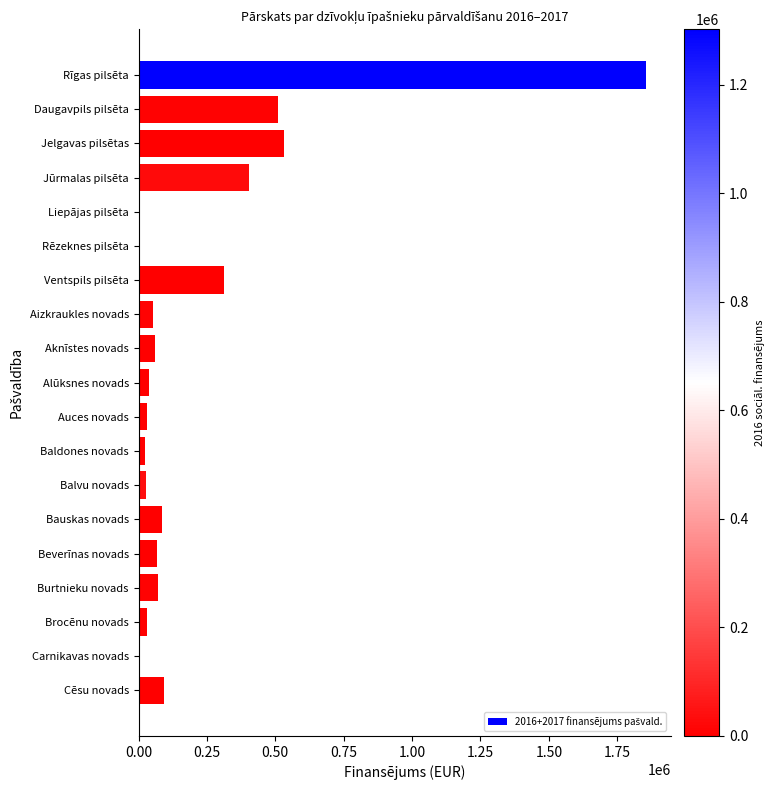

Are the bars horizontal?

Yes